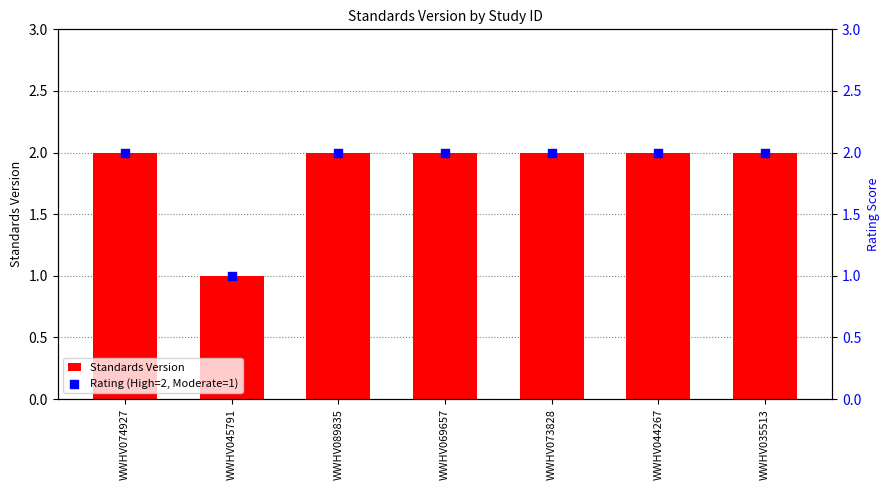

Which series contains the highest Y value?

Standards Version